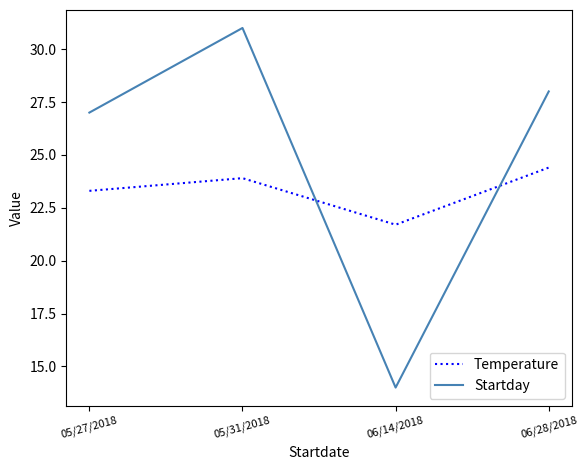

How many intersections are there between Temperature and Startday?

2